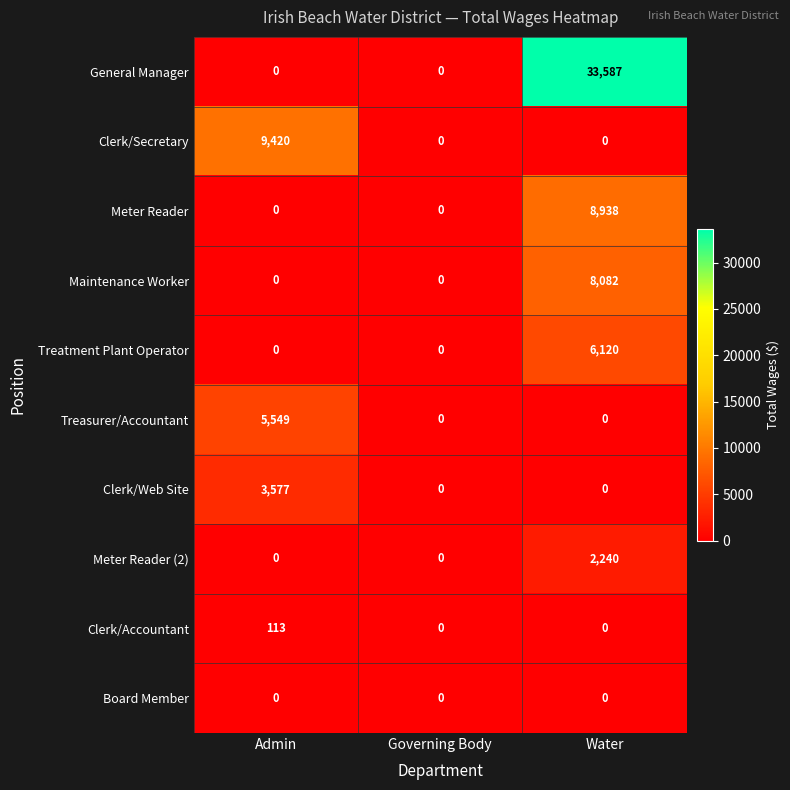

Reading right to left, transcribe all the data shown in this chart.

General Manager: Water=33587	Governing Body=0	Admin=0
Clerk/Secretary: Water=0	Governing Body=0	Admin=9420
Meter Reader: Water=8938	Governing Body=0	Admin=0
Maintenance Worker: Water=8082	Governing Body=0	Admin=0
Treatment Plant Operator: Water=6120	Governing Body=0	Admin=0
Treasurer/Accountant: Water=0	Governing Body=0	Admin=5549
Clerk/Web Site: Water=0	Governing Body=0	Admin=3577
Meter Reader (2): Water=2240	Governing Body=0	Admin=0
Clerk/Accountant: Water=0	Governing Body=0	Admin=113
Board Member: Water=0	Governing Body=0	Admin=0